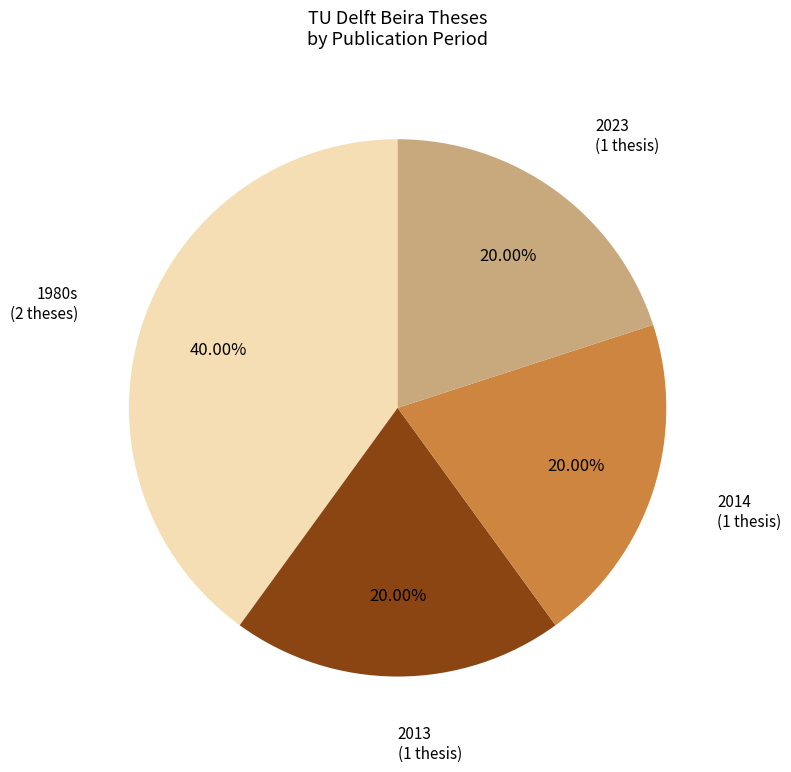

Is there a majority slice in this chart?

No